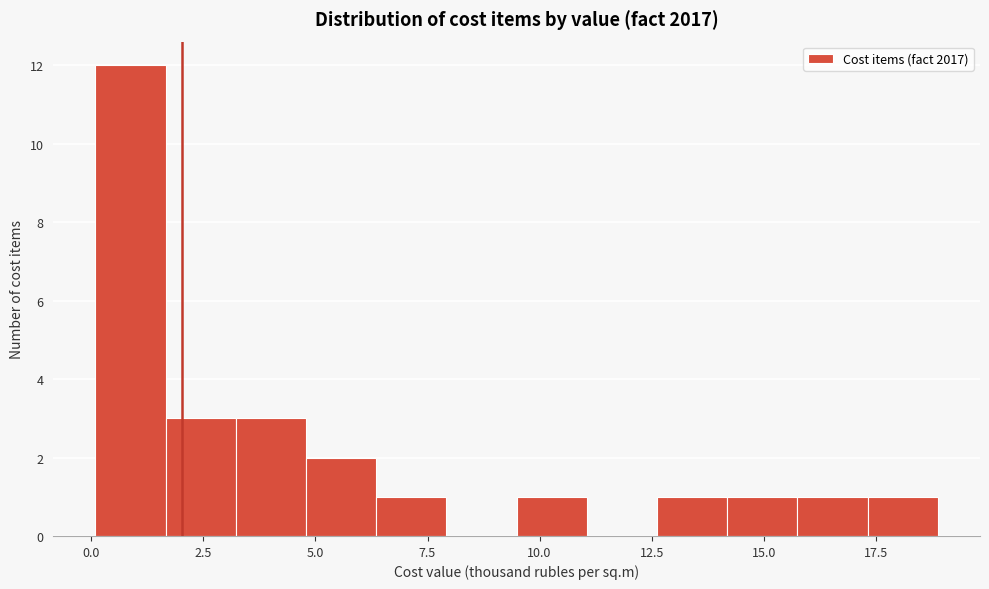

Read against the x-axis, roughly where is the centre of the tallest bar?

1.0